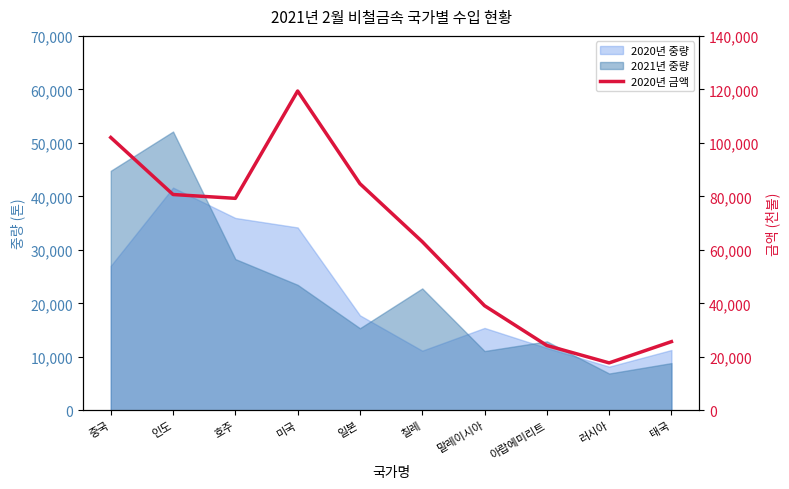

Reading left to right, extract all data points from this chart.

102014	80691	79256	119390	84734	63056	39114	24243	17733	25676